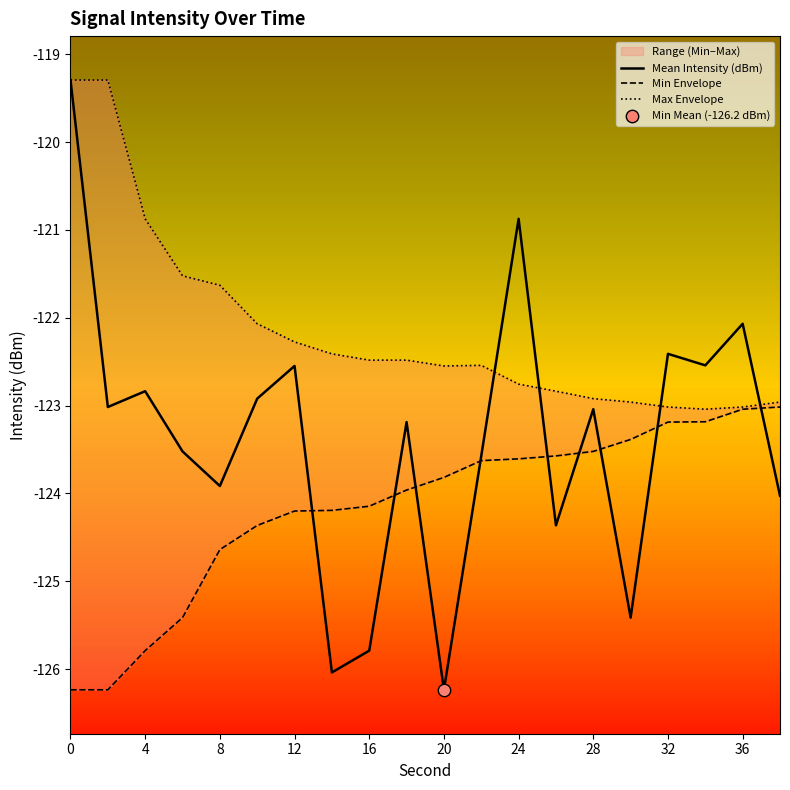

What are all the series names shown in the legend?

Mean Intensity (dBm), Min Envelope, Max Envelope